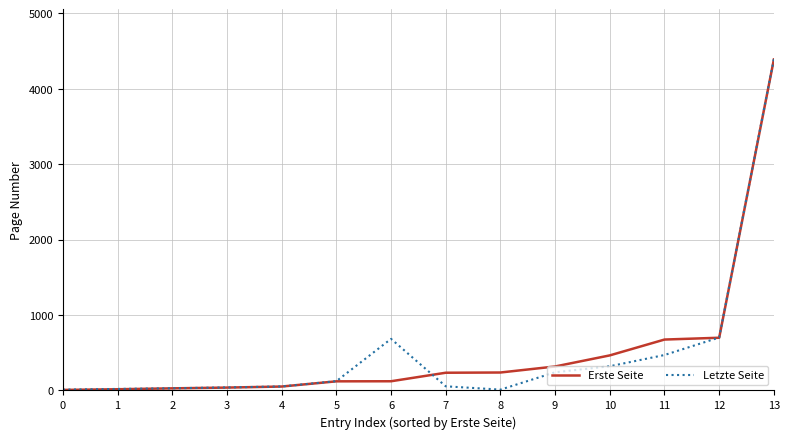

At which category is the sum across all series the highest?

13